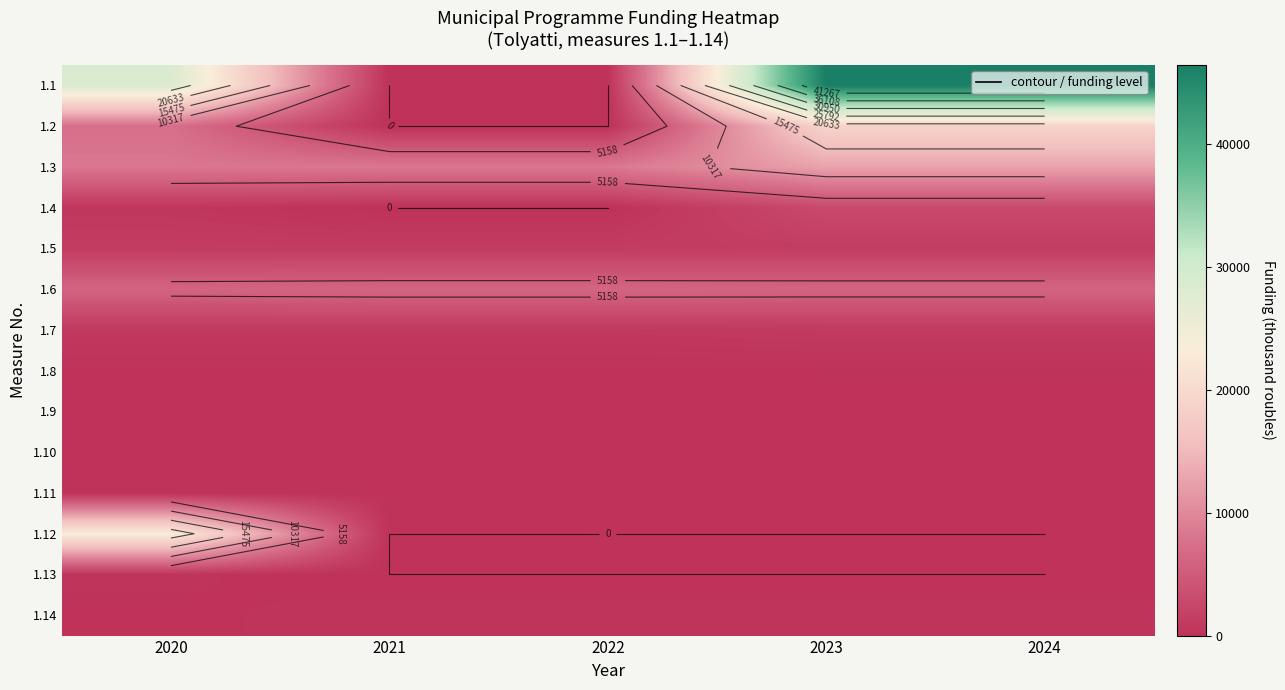

Rank the series at 2022 from highest to lowest value.

1.3, 1.6, 1.5, 1.7, 1.14, 1.10, 1.8, 1.11, 1.9, 1.1, 1.2, 1.4, 1.12, 1.13